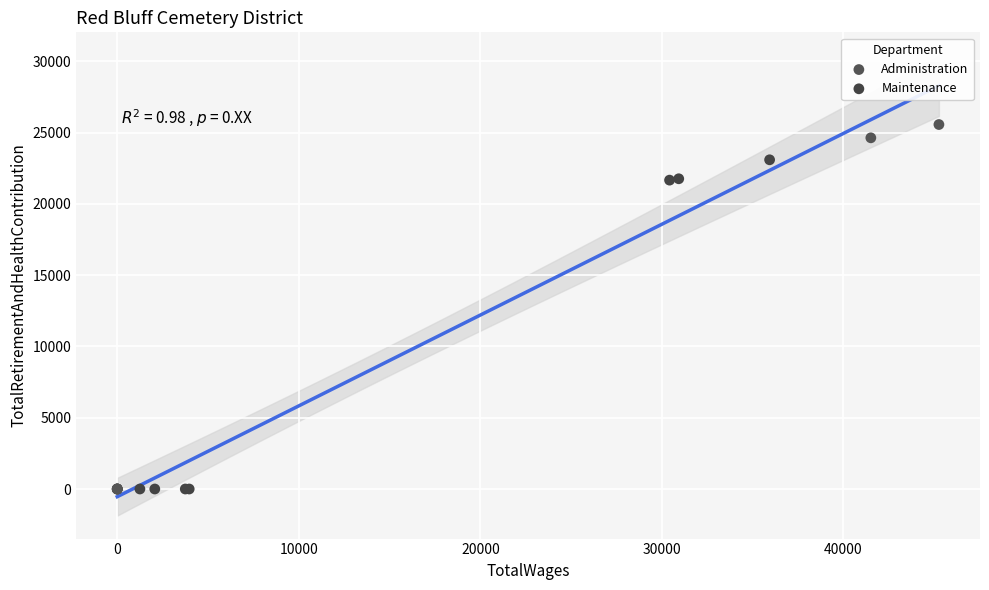

Which series reaches the maximum Y coordinate?

Administration